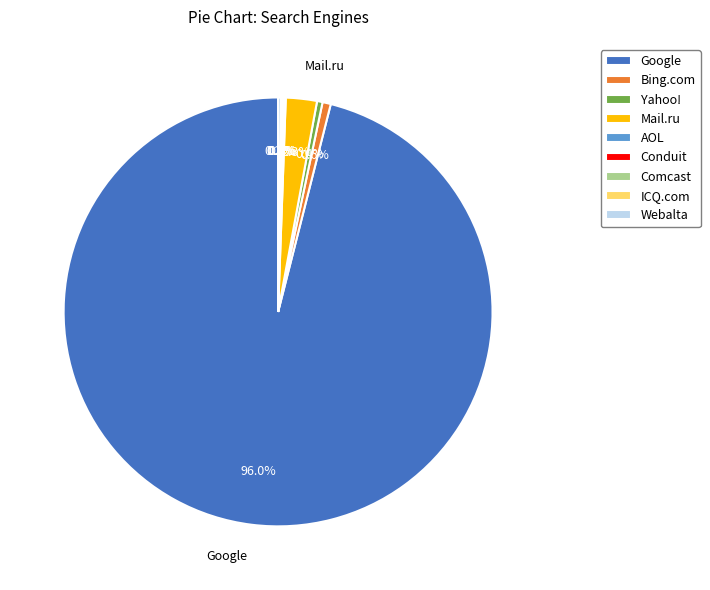

What is the largest slice in the pie chart?

Google